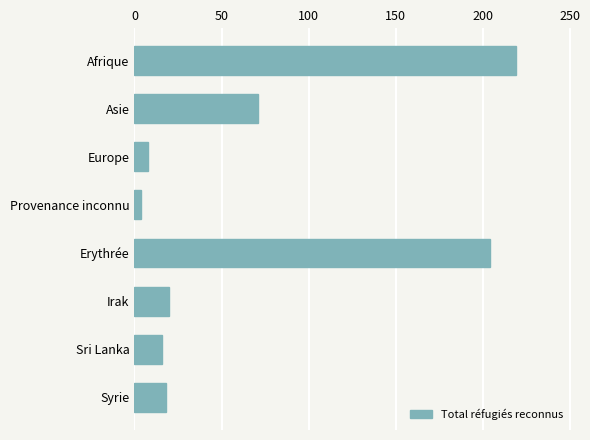

What position from the bottom is Europe?

6